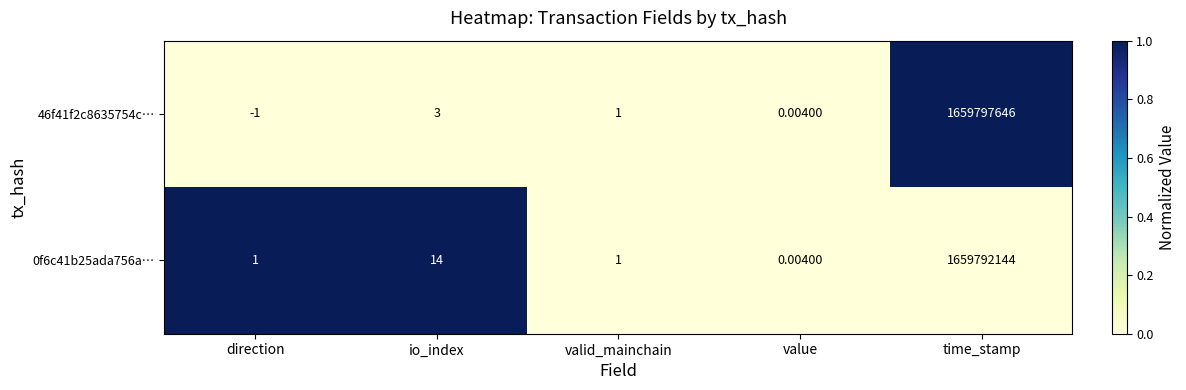

Where does the 46f41f2c8635754c… series first go above 1?

io_index